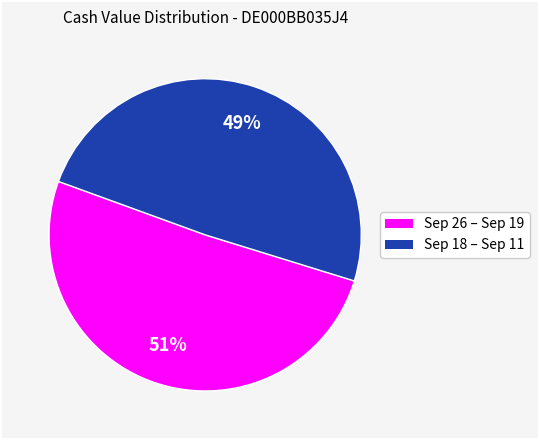

To the nearest percent, what is the difference between the largest and smallest slice percentages?

2%